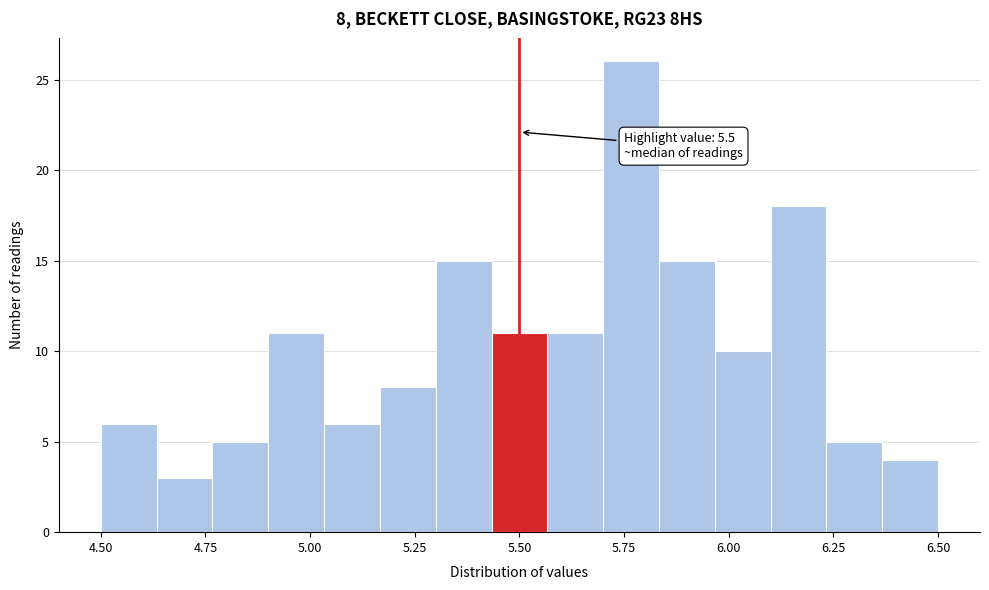

Read against the x-axis, roughly where is the centre of the tallest bar?

5.75